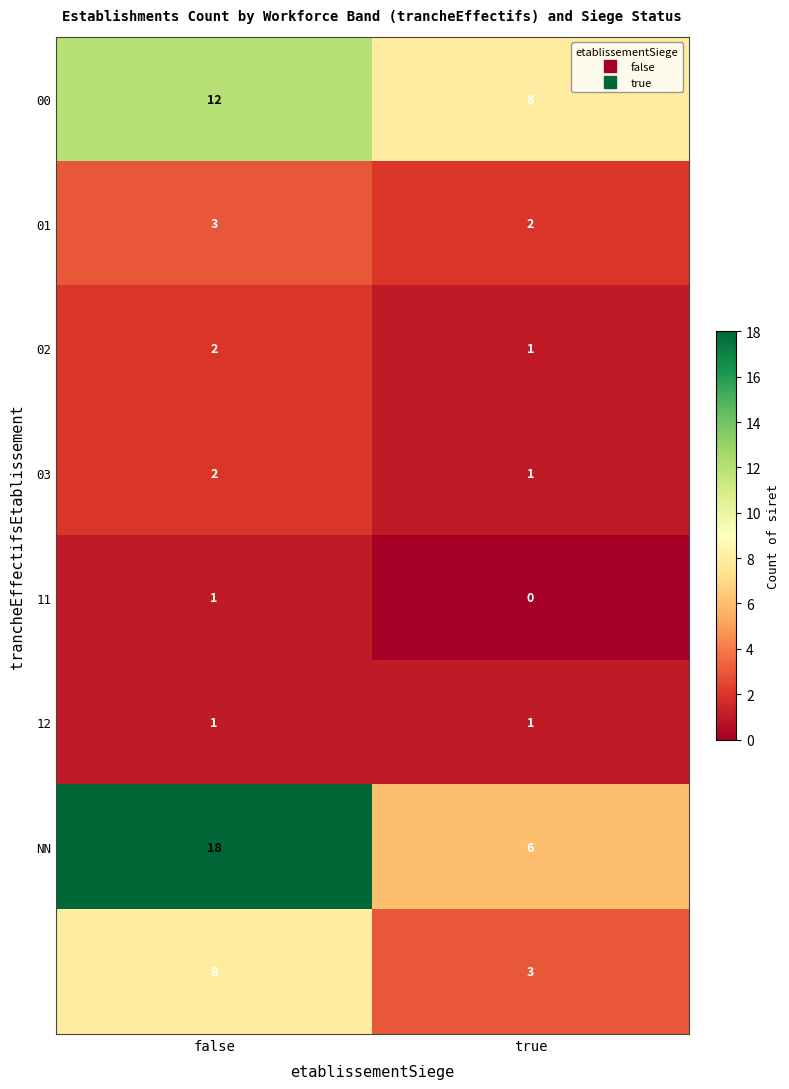

What is the maximum value shown in the chart?

18